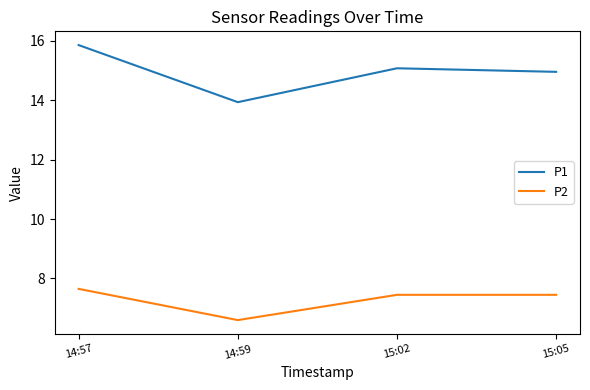

Is the value of P2 at 15:05 greater than the value of P1 at 15:02?

No